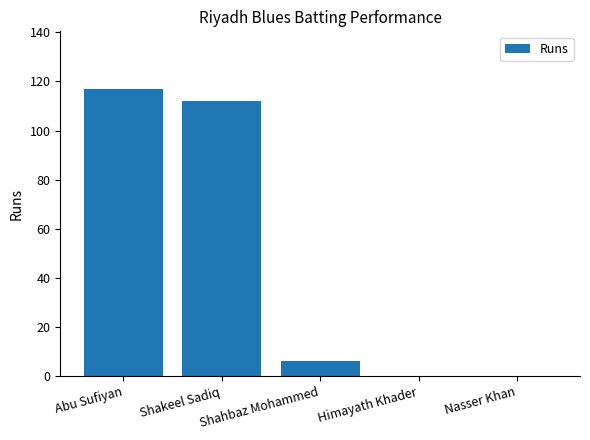

Which label corresponds to the largest value in the chart?

Abu Sufiyan